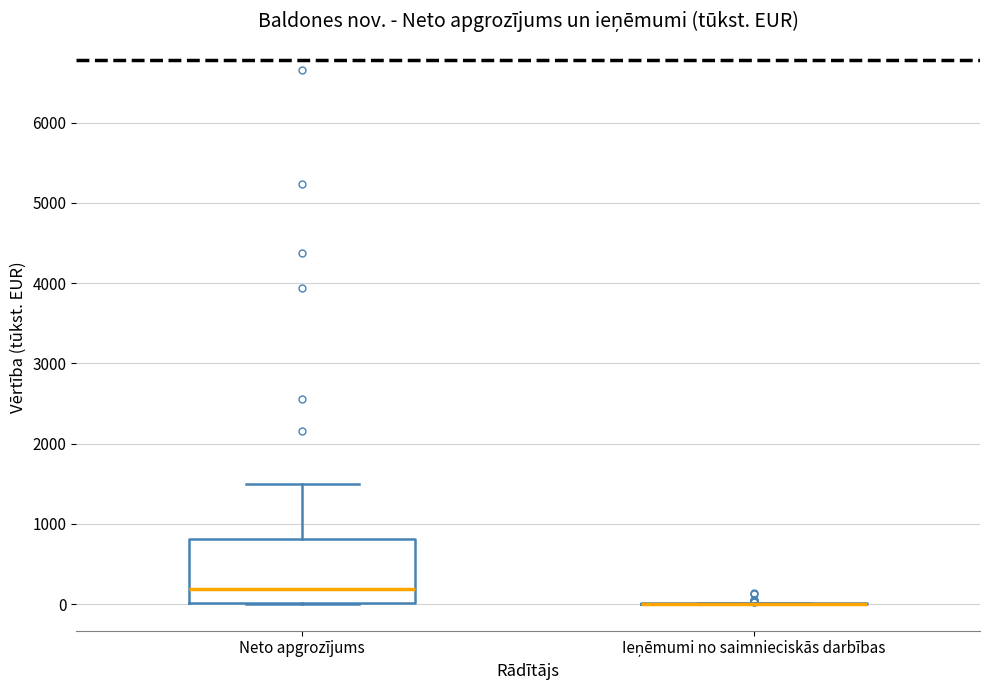

Reading left to right, transcribe this box plot: for each box, give where its median line is, the range the box spans, and where its two whiskers end, as read against the y-axis. The values are not printed on the chart, so give them approximately, as read against the axis.

Neto apgrozījums: median 200, box 0 to 800, whiskers 0 to 1500
Ieņēmumi no saimnieciskās darbības: box collapsed to a line at 0, whiskers 0 to 0